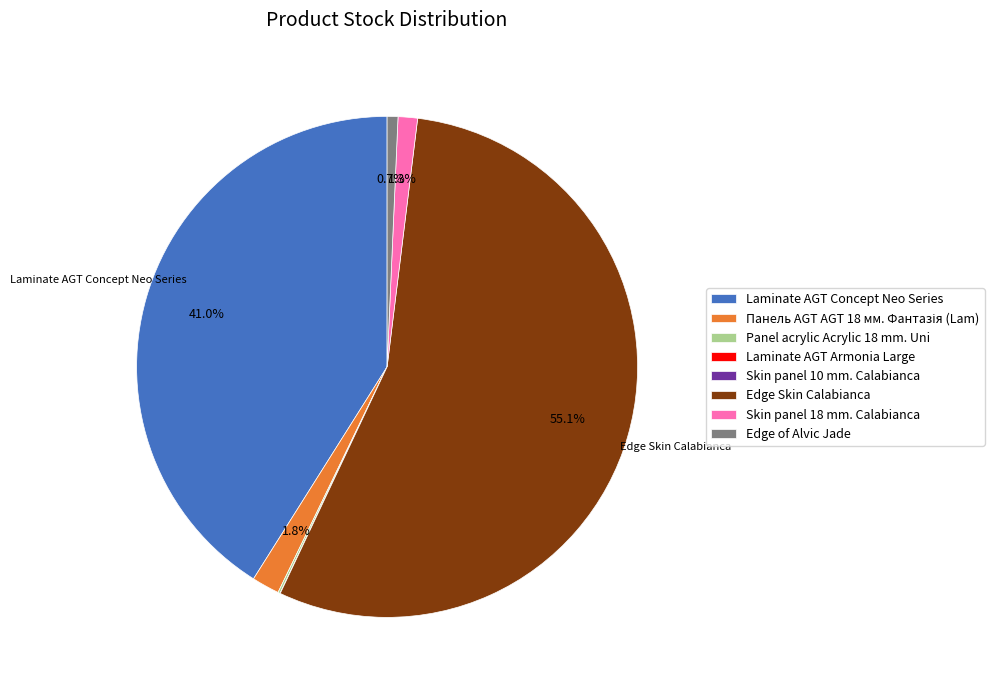

Which category accounts for the majority?

Edge Skin Calabianca